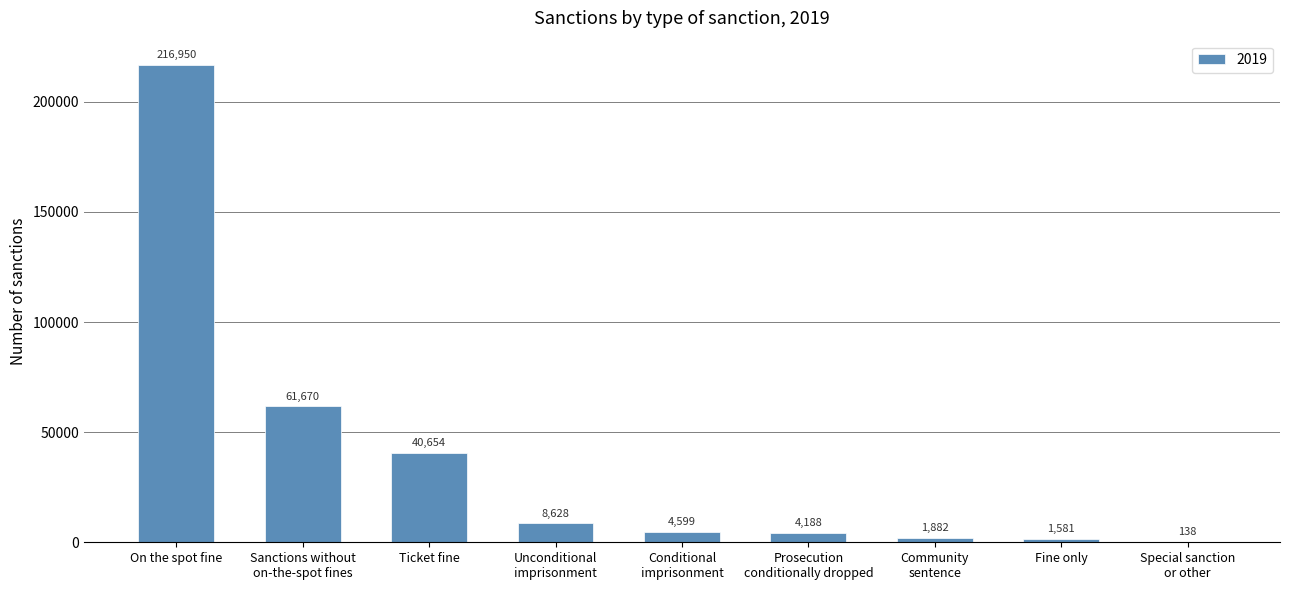

What is the maximum value shown in the chart?

216950